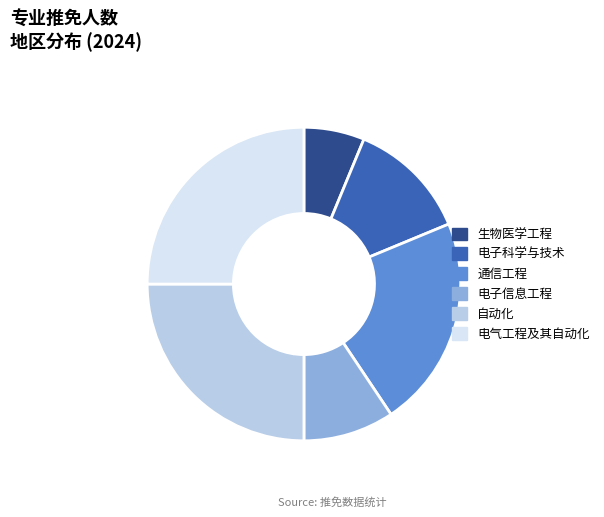

Count the number of slices in the pie.

6